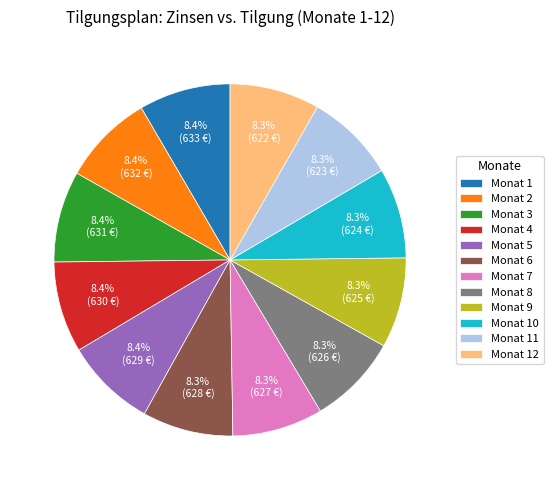

Is it true that Monat 1 is 8% of the pie?

True